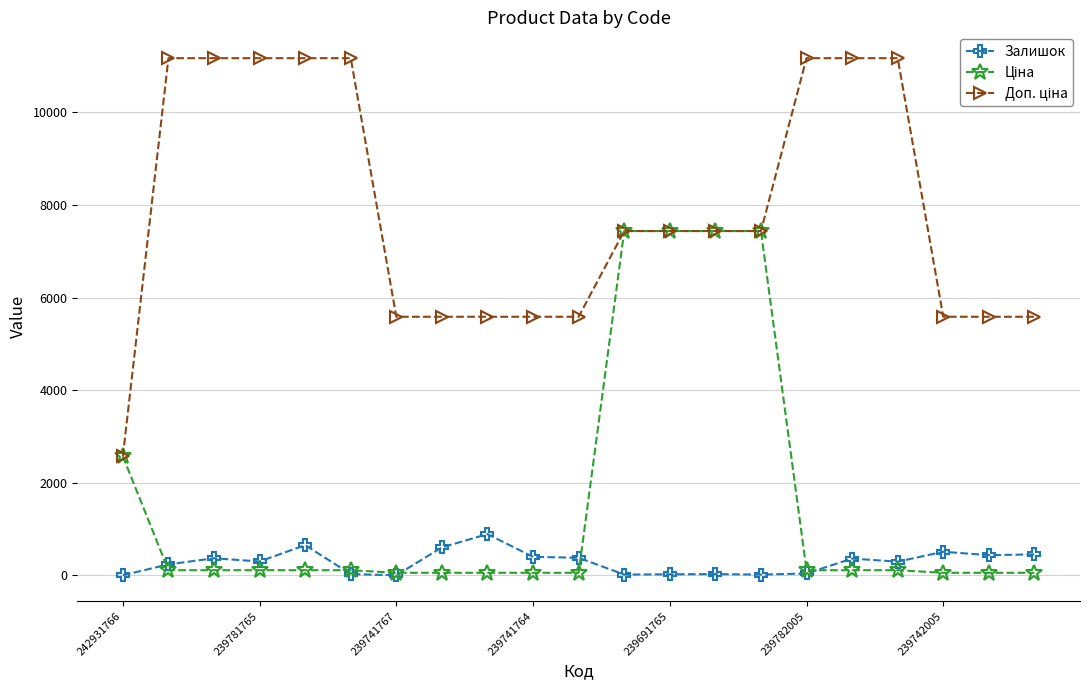

At how many categories does at least one series exceed 1500?

21